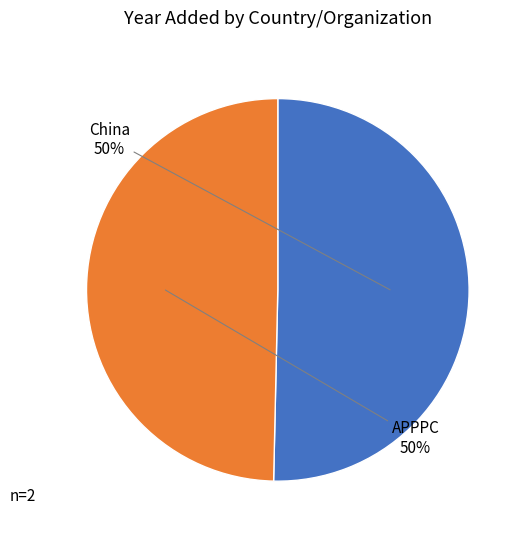

What is the smallest slice in the pie chart?

APPPC